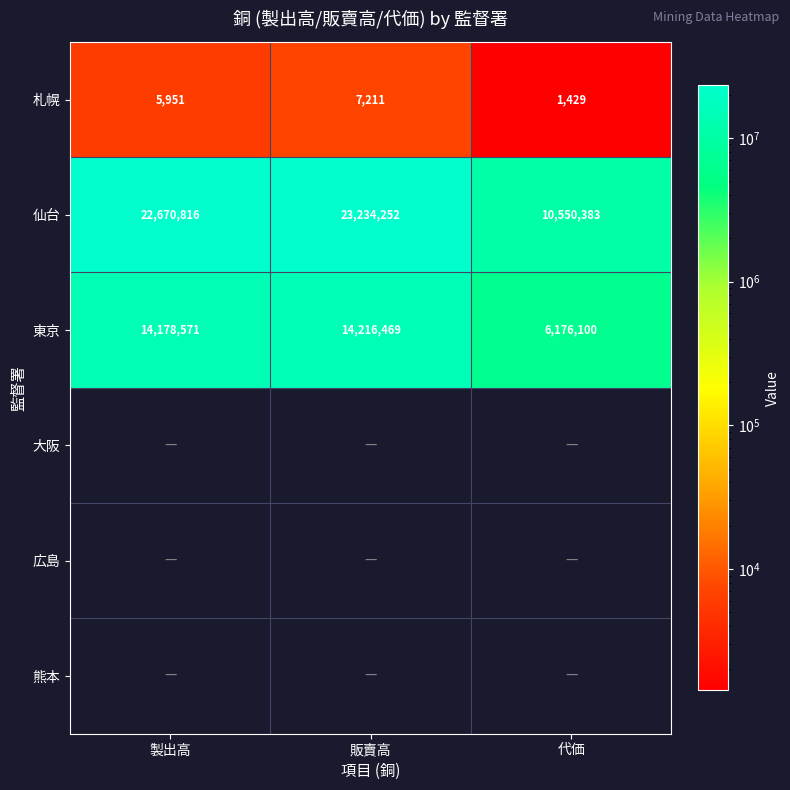

At how many categories does at least one series exceed 22249224?

2